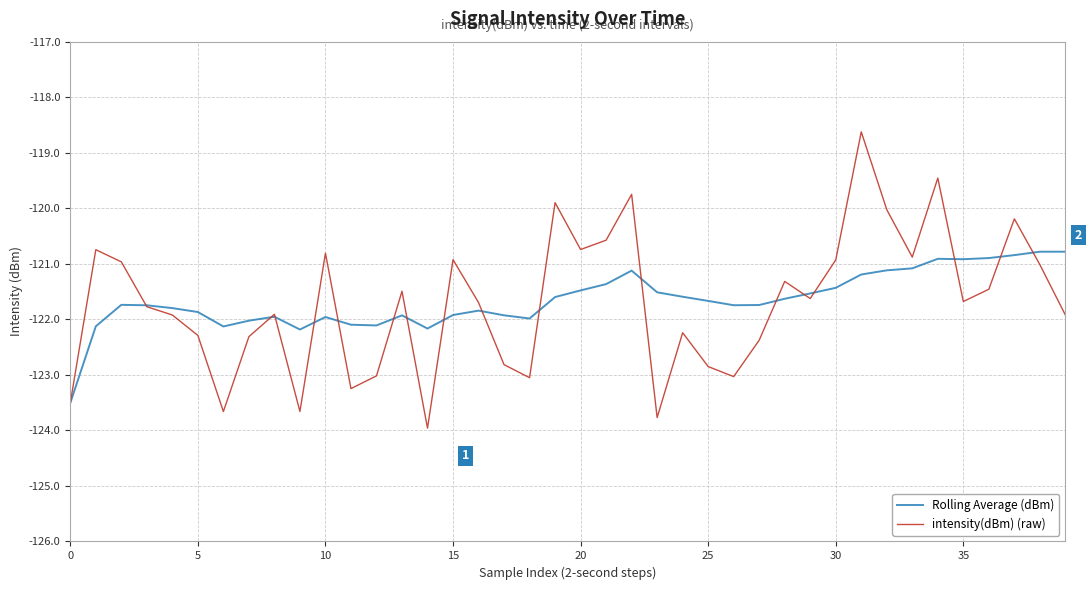

What is the maximum value for intensity(dBm) (raw)?

-118.6